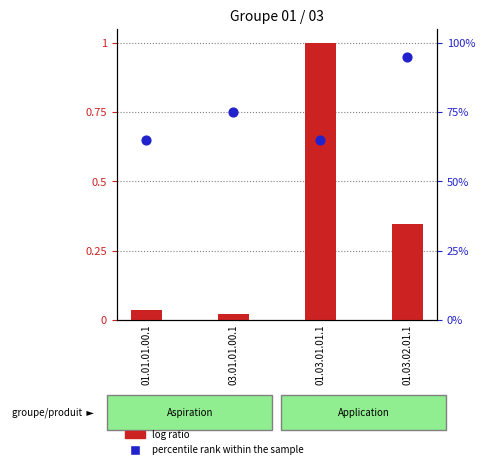

Which series contains the highest Y value?

percentile rank within the sample